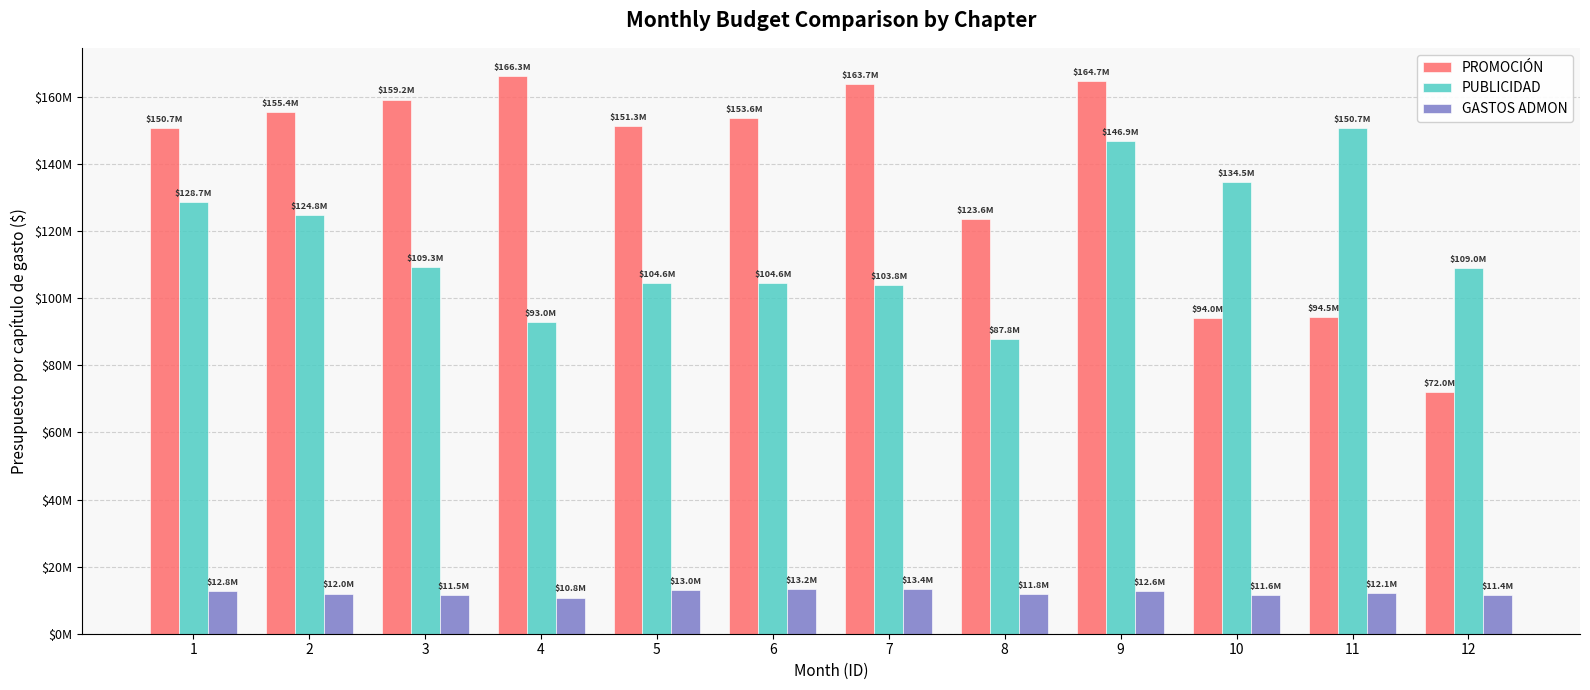

What is the minimum value shown in the chart?

10751010.0